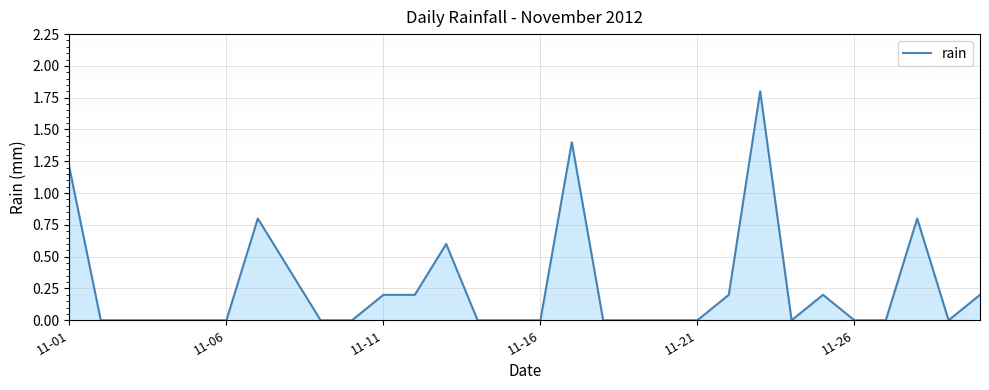

Count the number of data series in this chart.

1